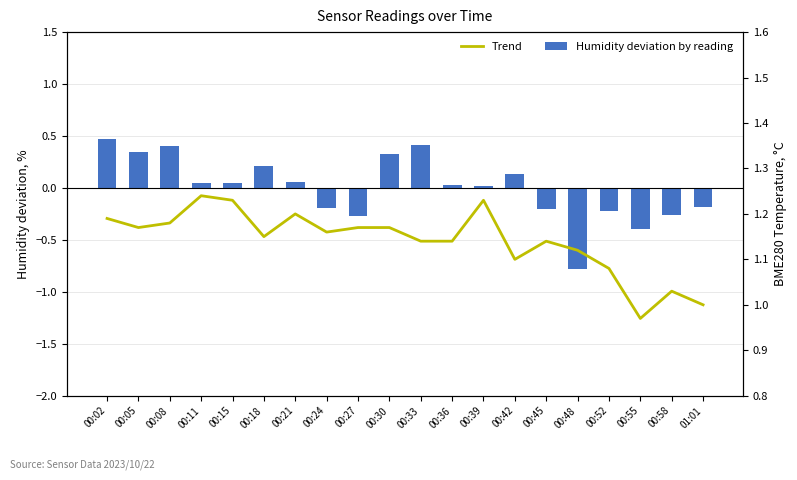

What is the spread (max minus min) of values at 00:33?

0.7